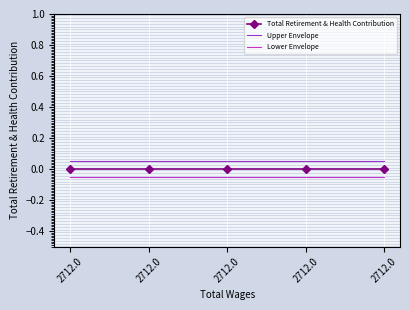

What are all the series names shown in the legend?

Total Retirement & Health Contribution, Upper Envelope, Lower Envelope